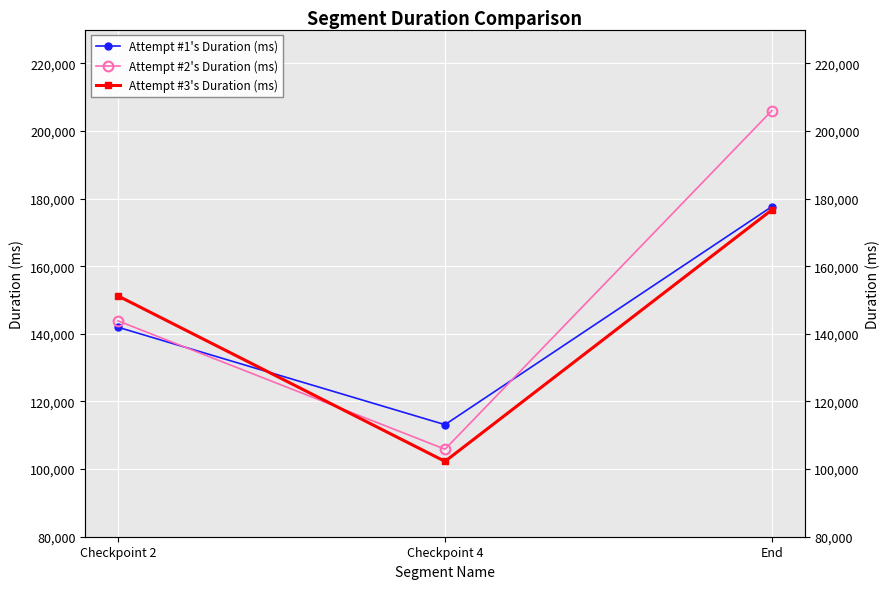

How many data points in Attempt #2's Duration (ms) are less than 143833?

1